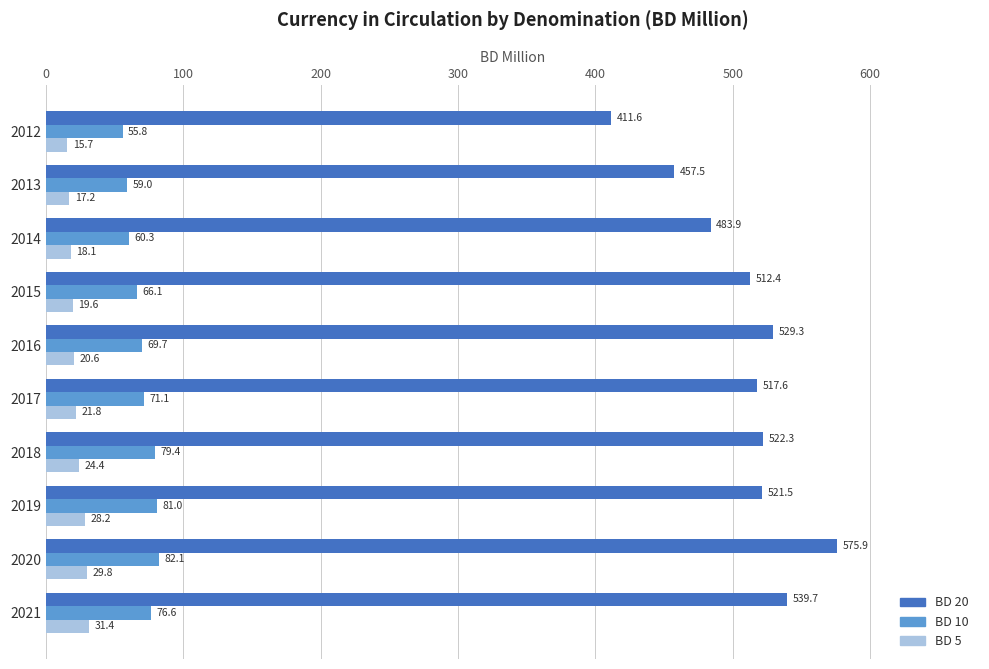

Which label corresponds to the largest value in the chart?

2020